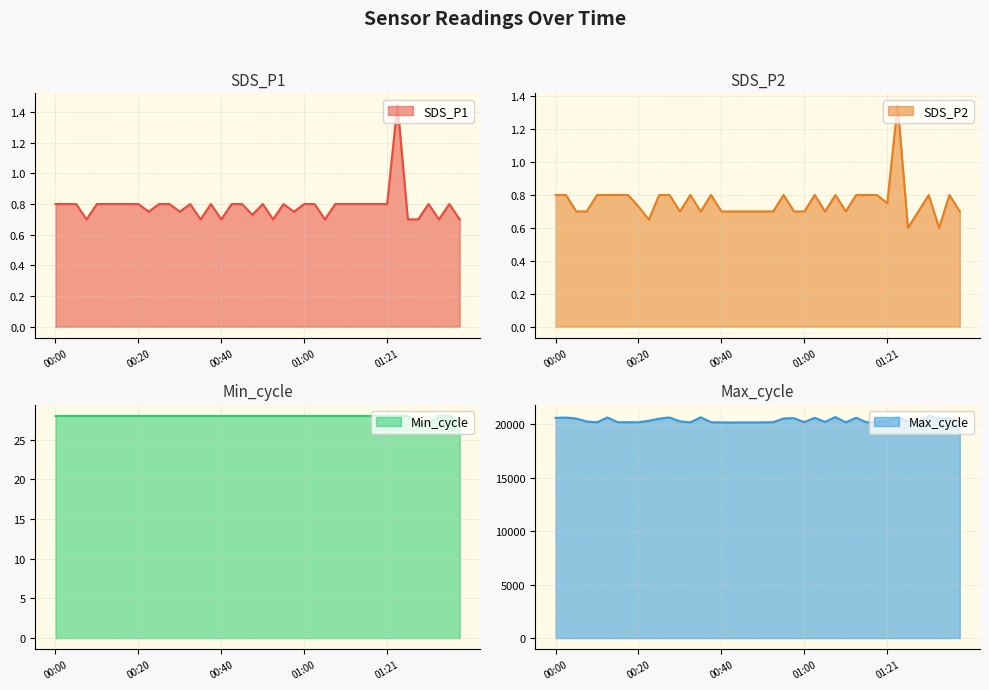

What are all the series names shown in the legend?

SDS_P1, SDS_P2, Min_cycle, Max_cycle